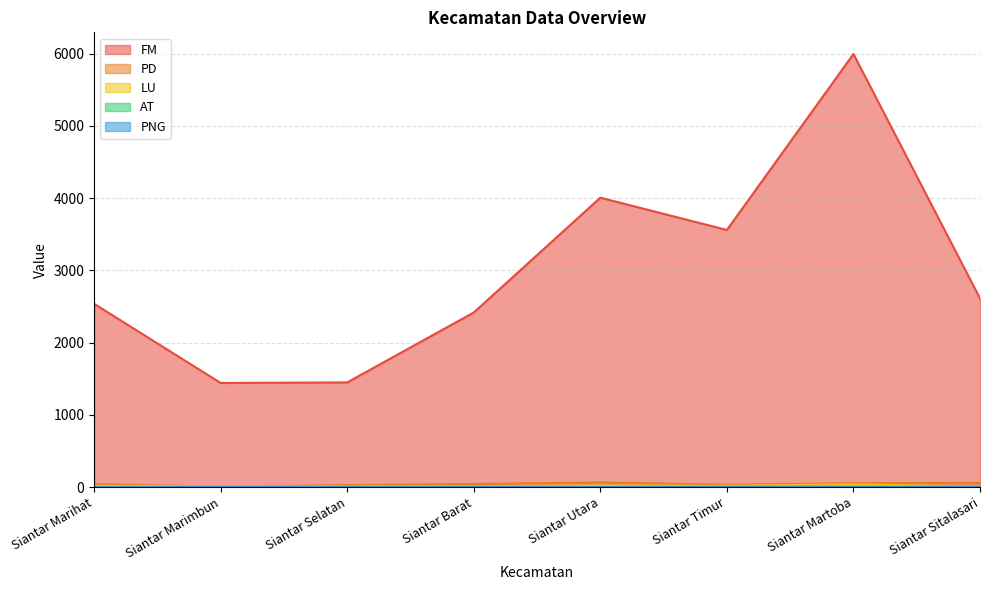

Between Siantar Barat and Siantar Utara, which series saw the biggest shift?

FM